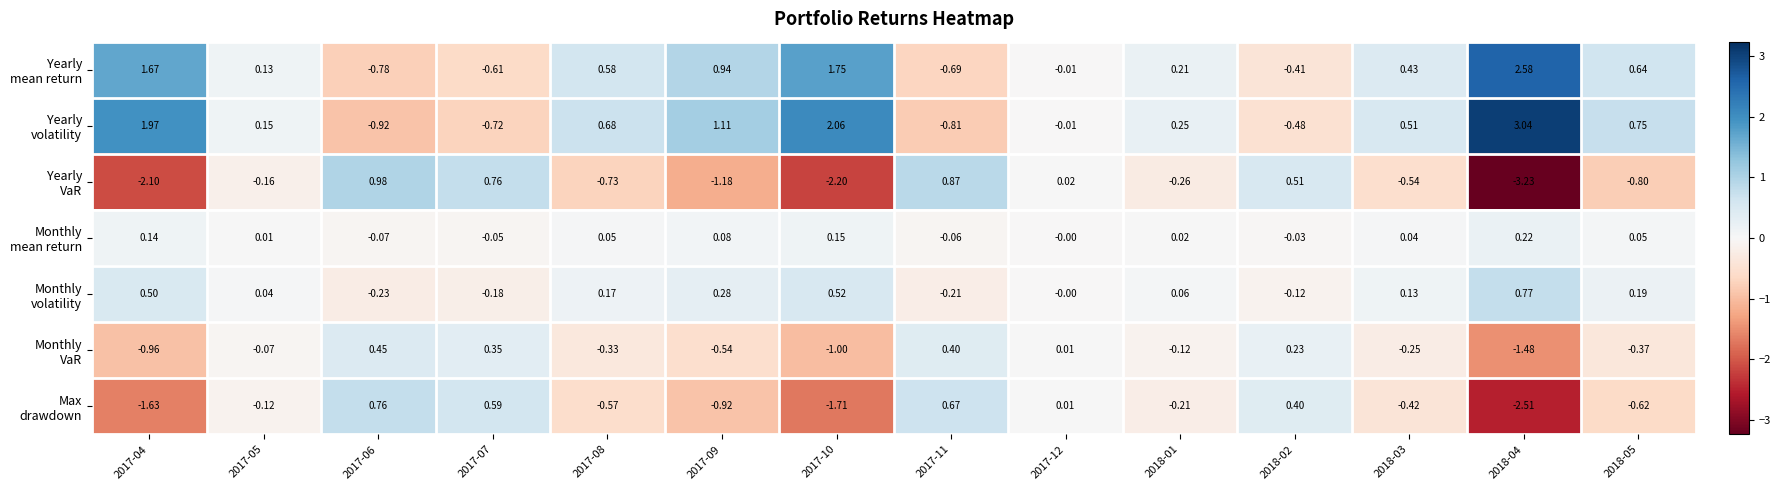

How many data points does each series have?

14